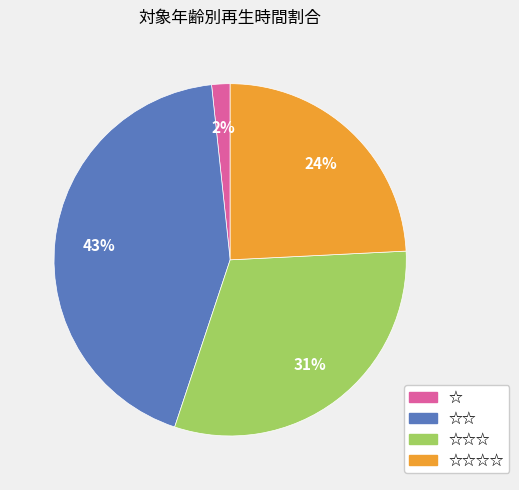

How many slices are in this pie chart?

4